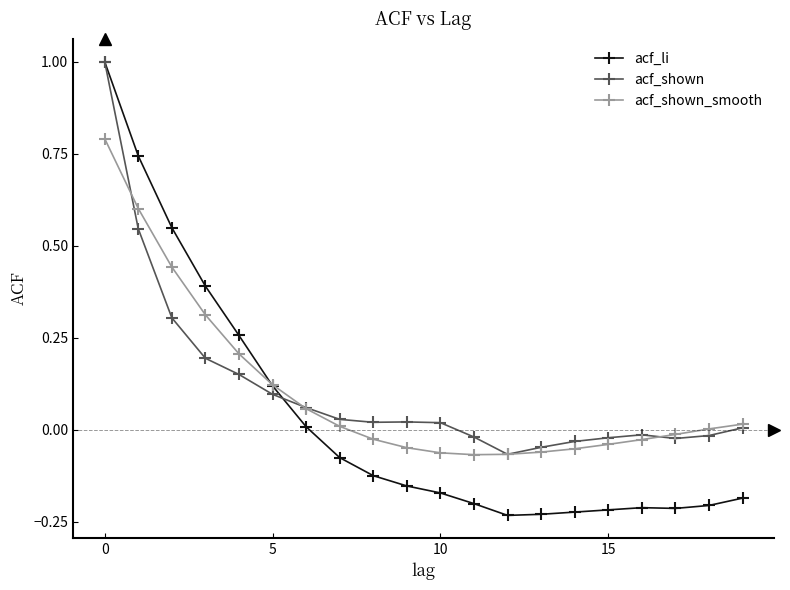

What is the greatest value displayed?

1.0